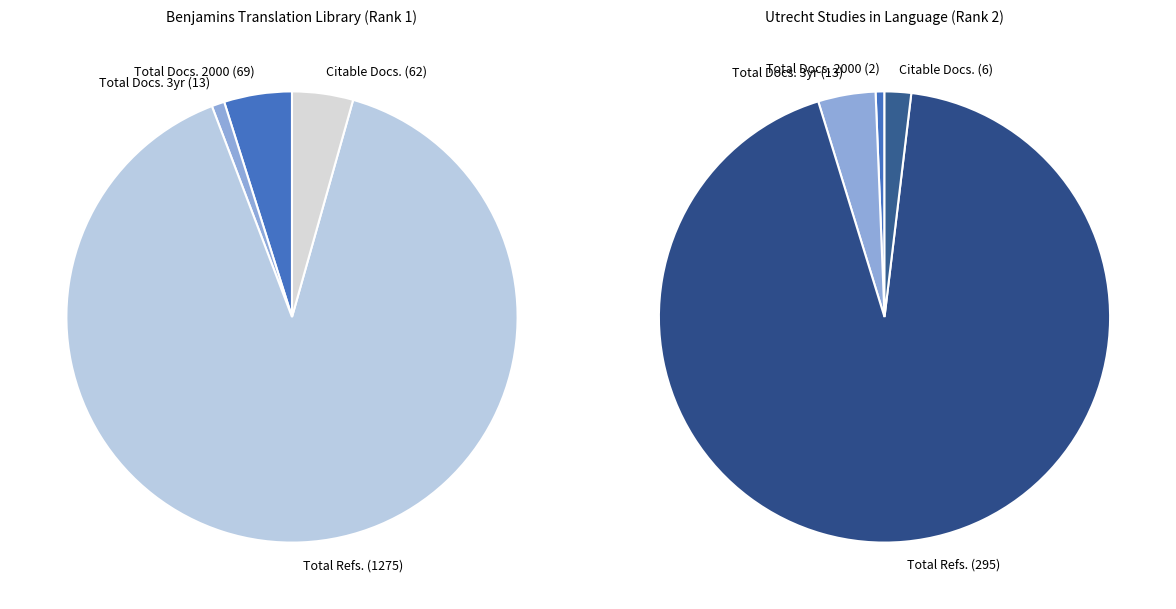

Between Total Refs.
Rank 1 (1275) and Total Refs.
Rank 2 (295), which is larger?

Total Refs.
Rank 1 (1275)